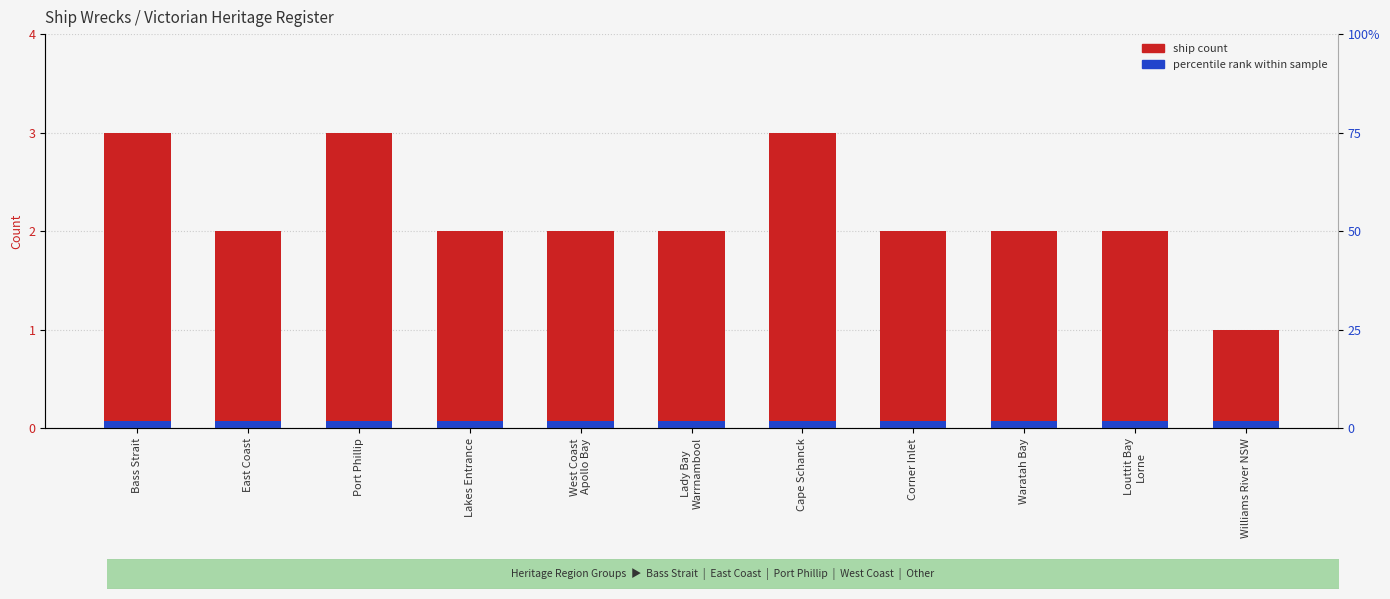

What is the smallest value displayed?

1